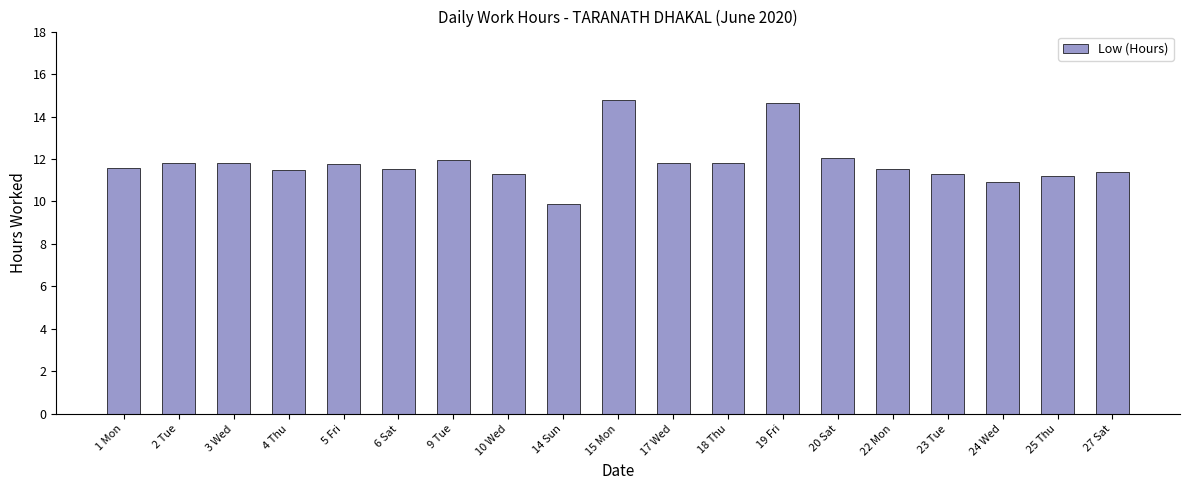

Is it true that the value at 3 Wed is 4.7?

False